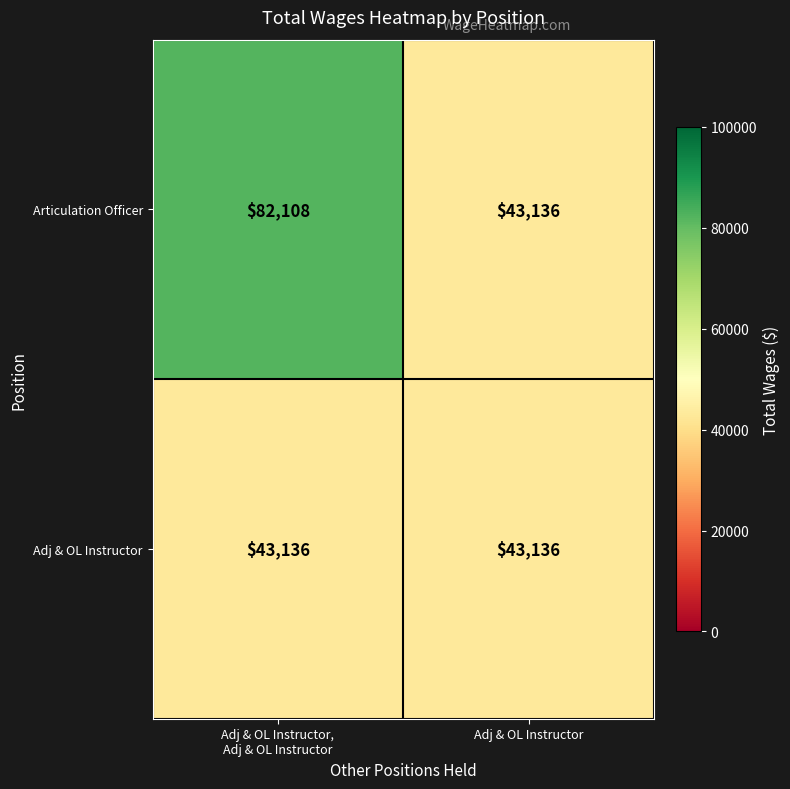

What is the sum of all Articulation Officer values?

125244